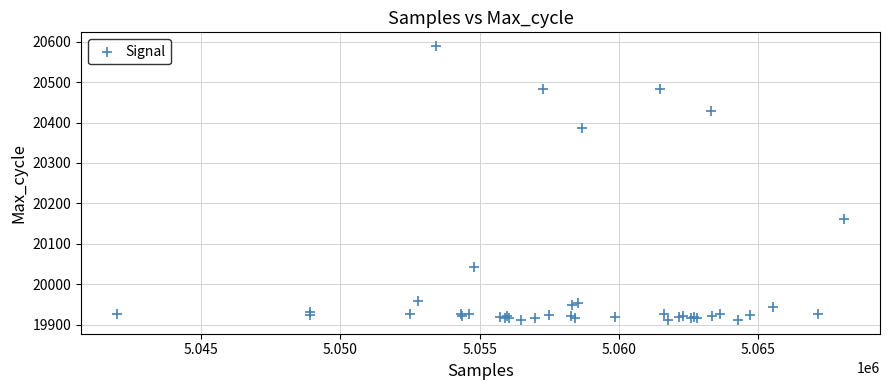

What Y value in the scatter plot is closest to 20250?

20161